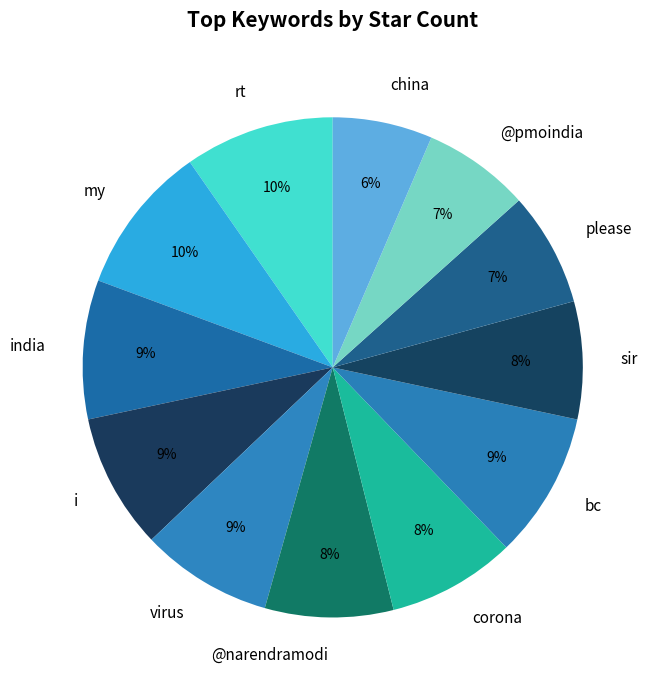

To the nearest percent, what is the average slice percentage?

8%